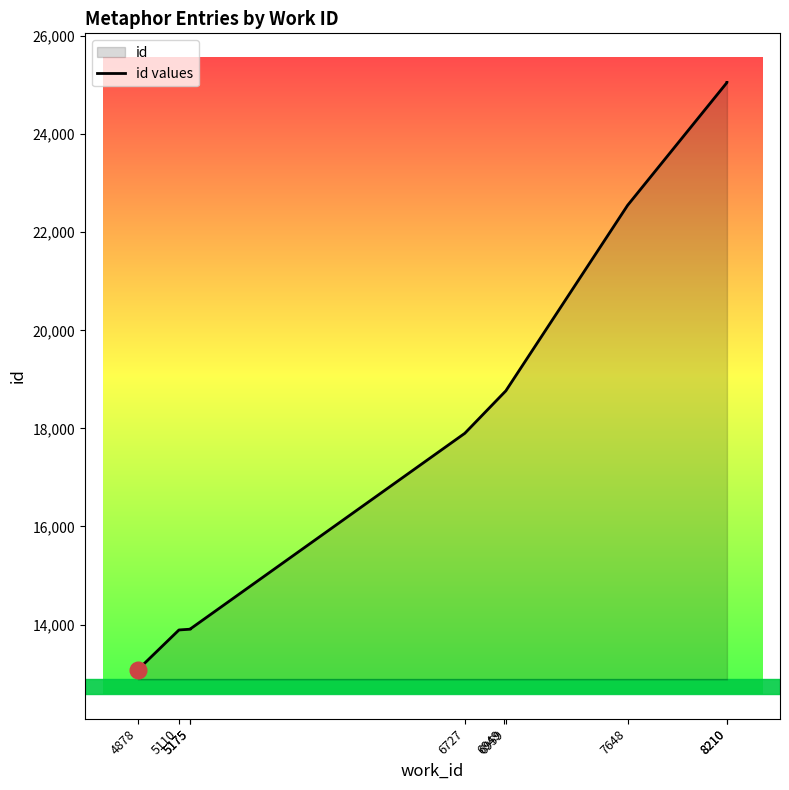

The chart shows a value of 30578 at 6949. True or false?

False